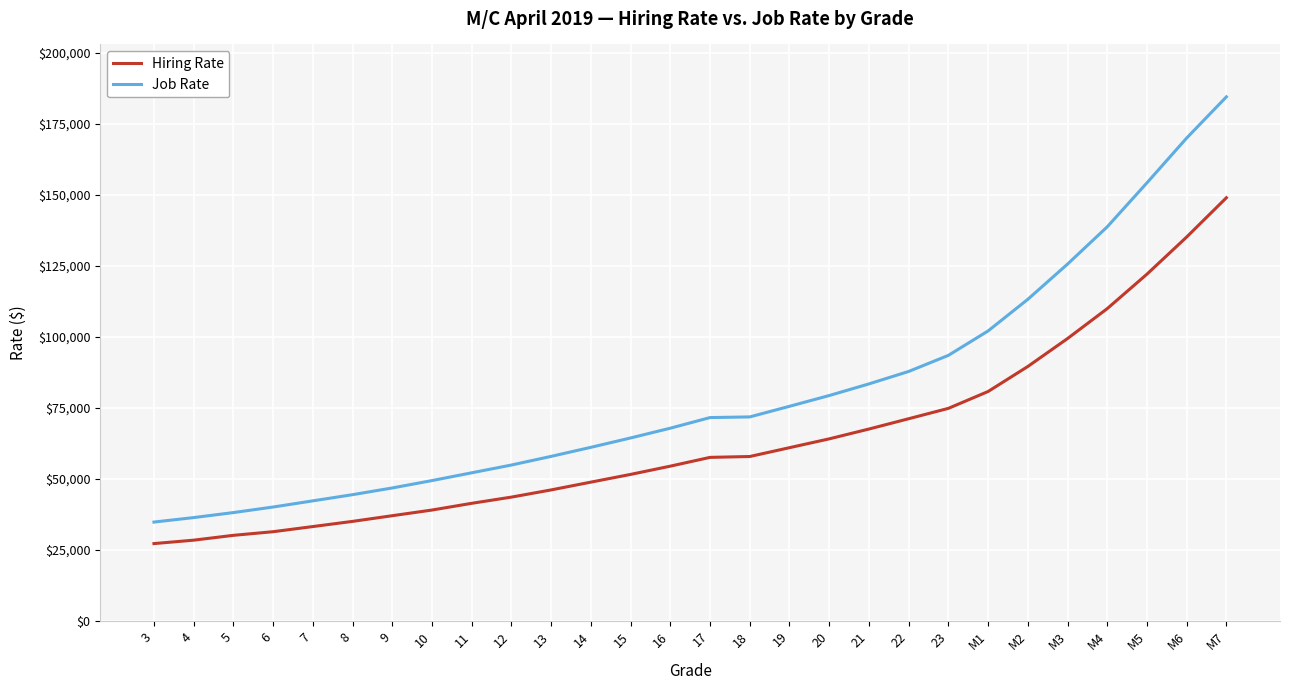

Which series has the largest total across all categories?

Job Rate